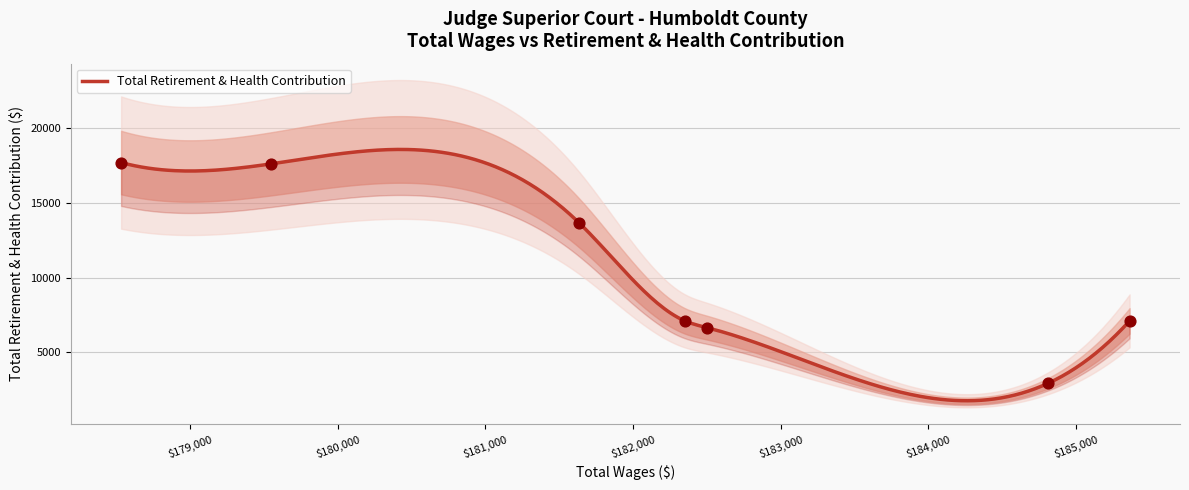

Which has a higher value, 3 or 0?

3